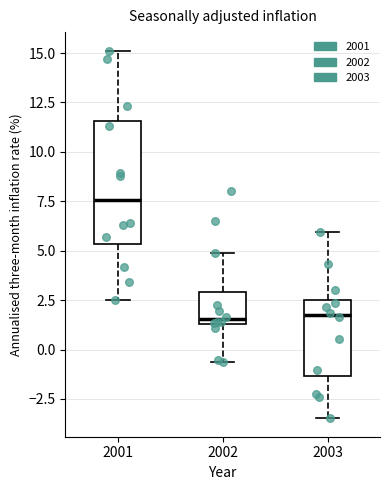

Comparing the boxes themselves (not the whiskers), which one is the tallest?

2001